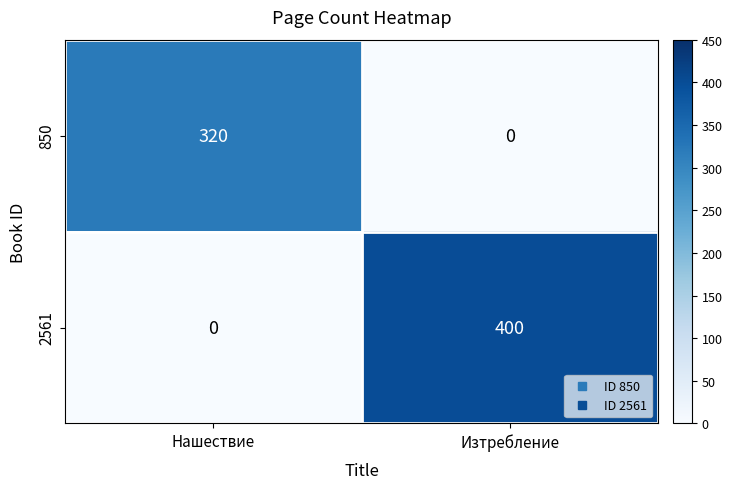

Between Нашествие and Изтребление, which series saw the biggest shift?

2561